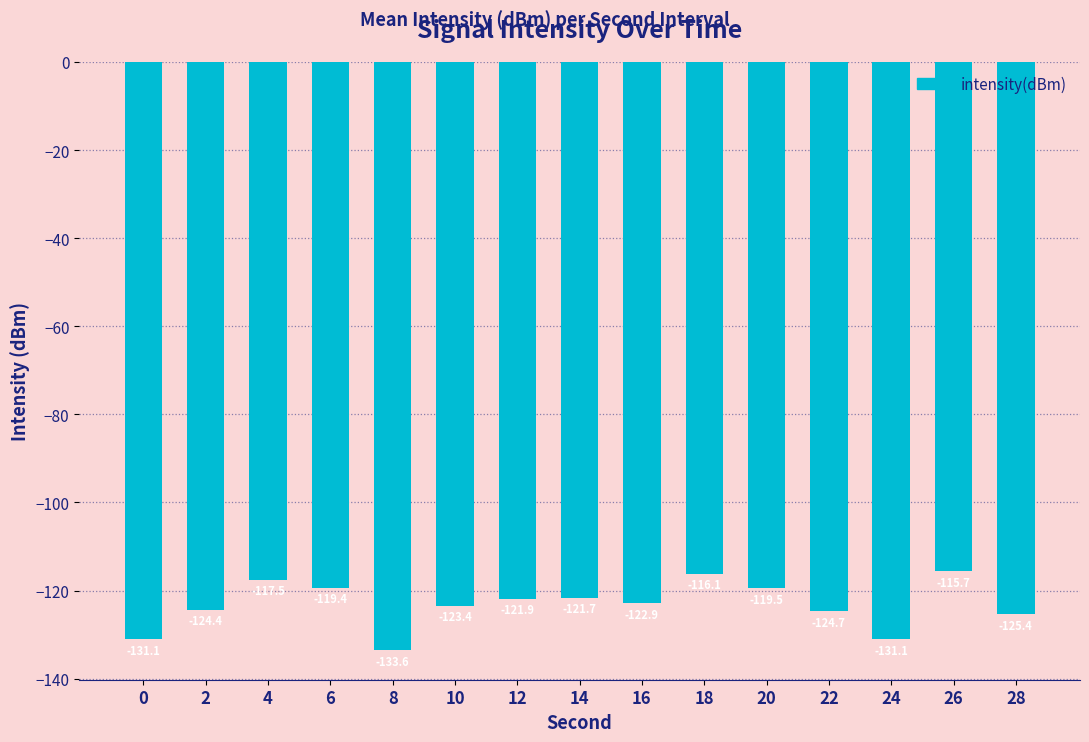

What is the smallest value displayed?

-133.6